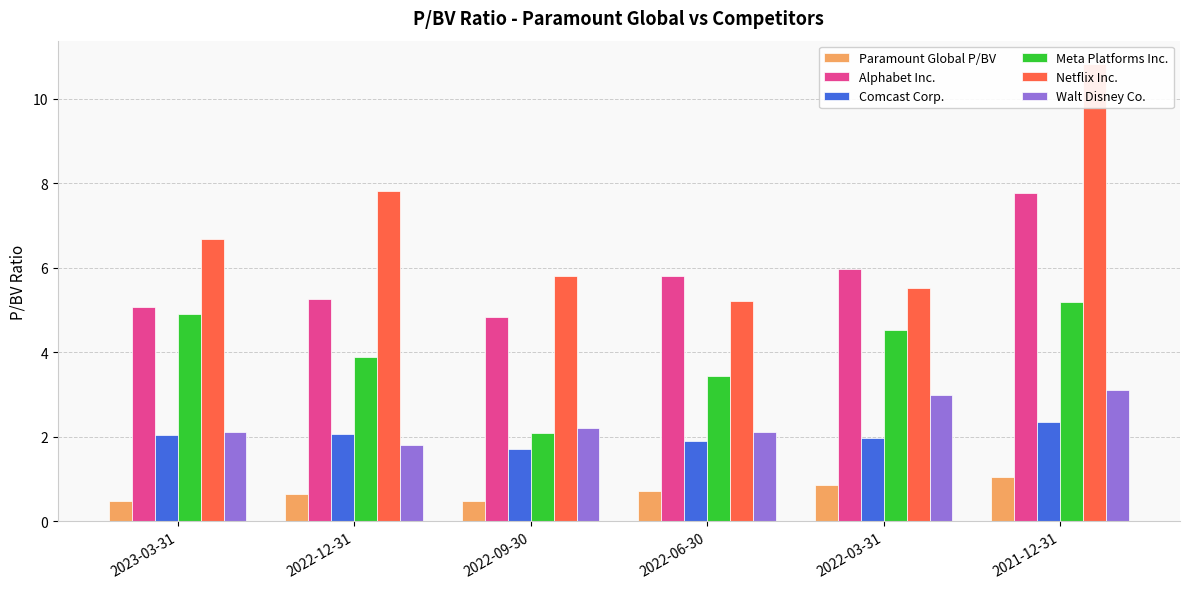

What is the sum of all Walt Disney Co. values?

14.4